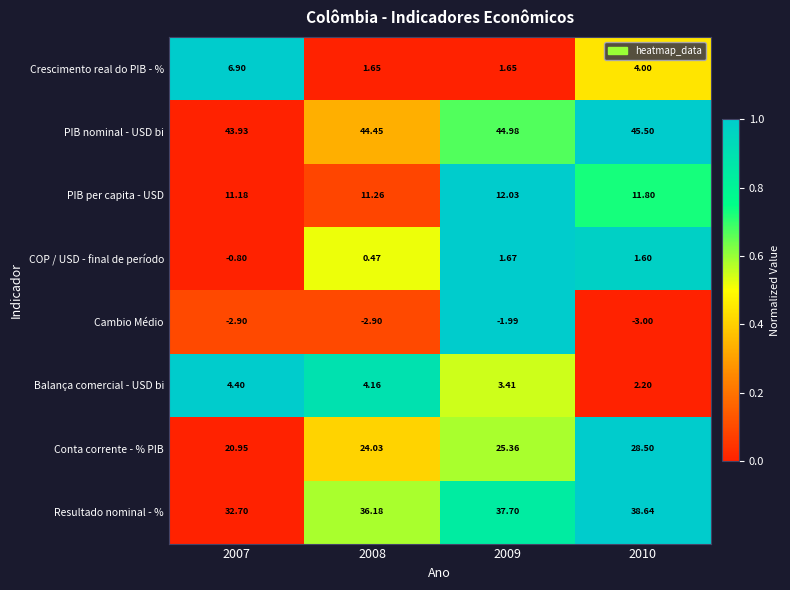

Which category has the highest value across all series?

2010